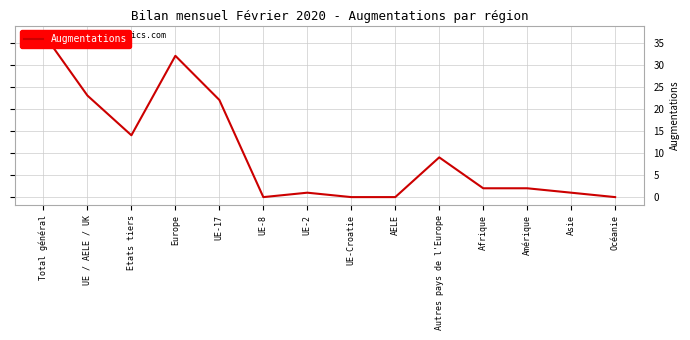

Reading left to right, transcribe all the data shown in this chart.

Total général=37	UE / AELE / UK=23	Etats tiers=14	Europe=32	UE-17=22	UE-8=0	UE-2=1	UE-Croatie=0	AELE=0	Autres pays de l'Europe=9	Afrique=2	Amérique=2	Asie=1	Océanie=0